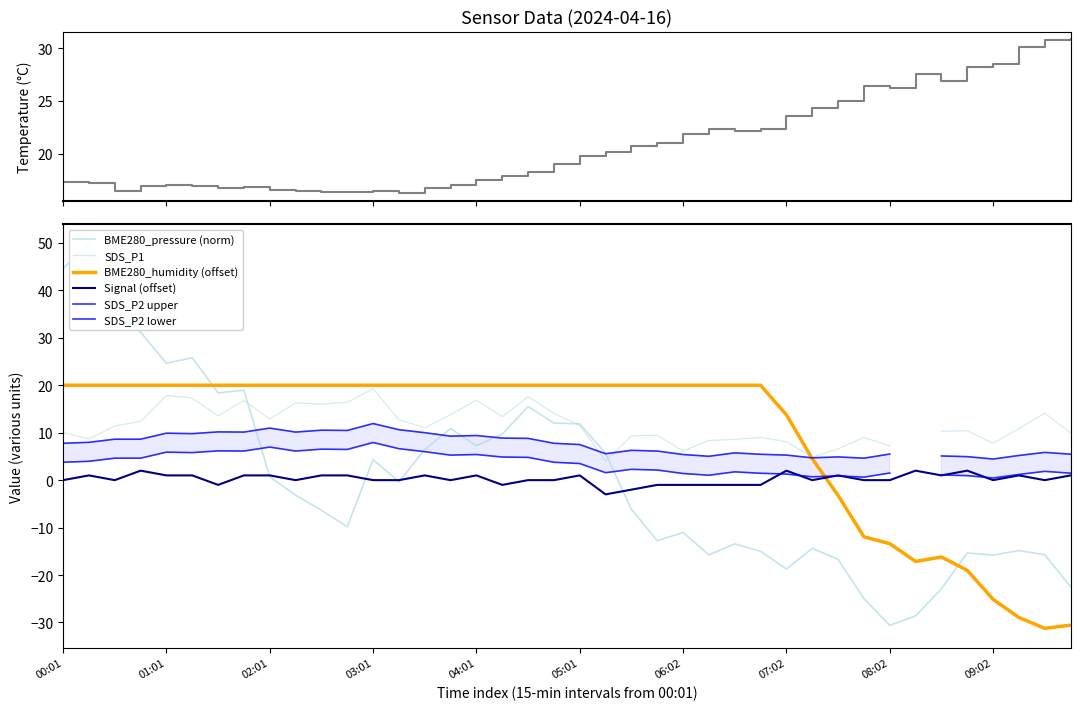

Rank the series at 18 from highest to lowest value.

BME280_humidity, BME280_temperature, BME280_pressure, Signal